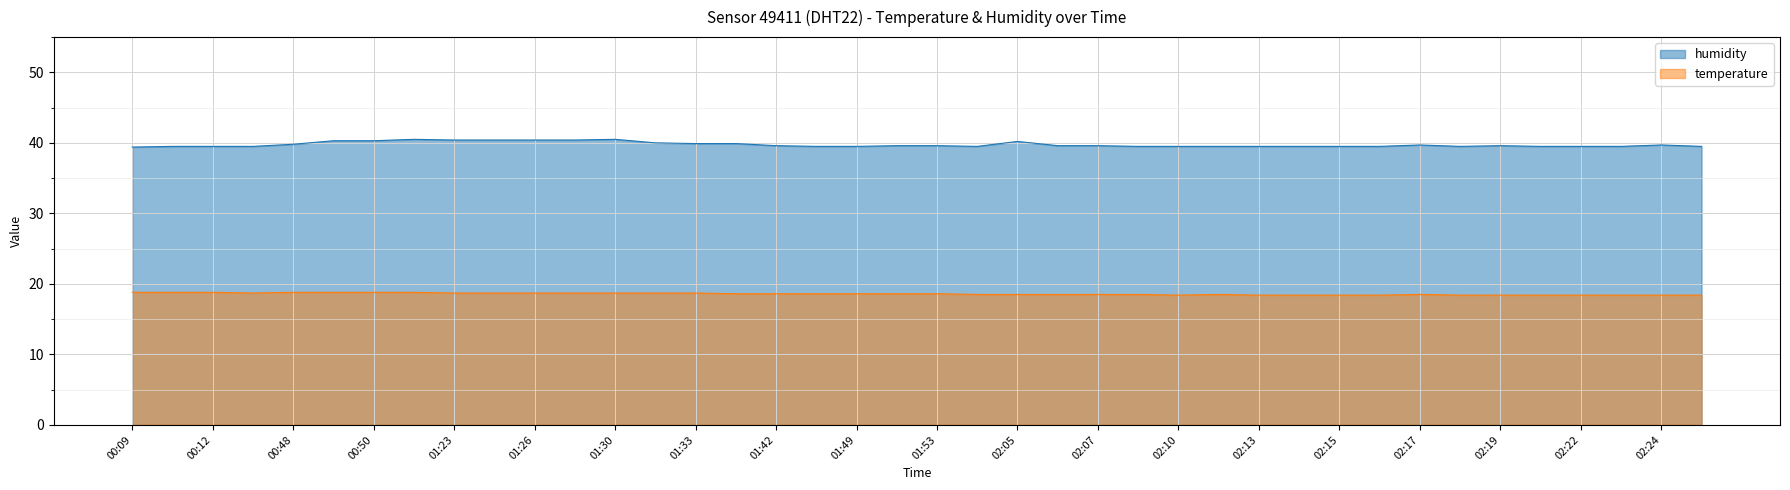

Is the value of temperature at 02:25 greater than the value of humidity at 02:09?

No